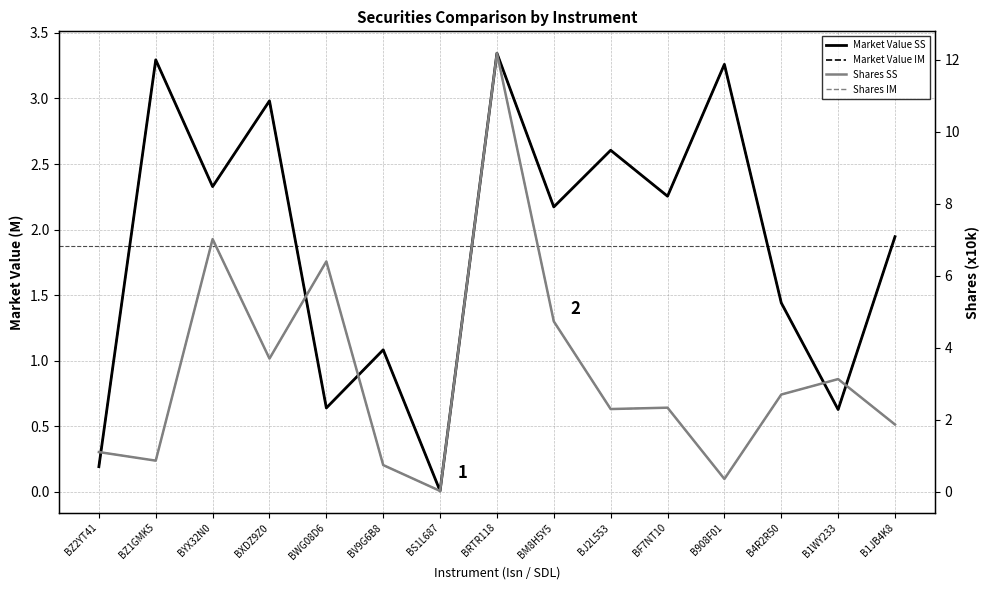

Reading left to right, extract all data points from this chart.

Market Value SS: 0.2	3.3	2.3	3.0	0.6	1.1	0.0	3.3	2.2	2.6	2.3	3.3	1.4	0.6	1.9
Market Value IM: 0.2	3.3	2.3	3.0	0.6	1.1	0.0	3.3	2.2	2.6	2.3	3.3	1.4	0.6	1.9
Shares SS: 1.1	0.9	7.0	3.7	6.4	0.7	0.0	12.2	4.7	2.3	2.3	0.4	2.7	3.1	1.9
Shares IM: 1.1	0.9	7.0	3.7	6.4	0.7	0.0	12.2	4.7	2.3	2.3	0.4	2.7	3.1	1.9